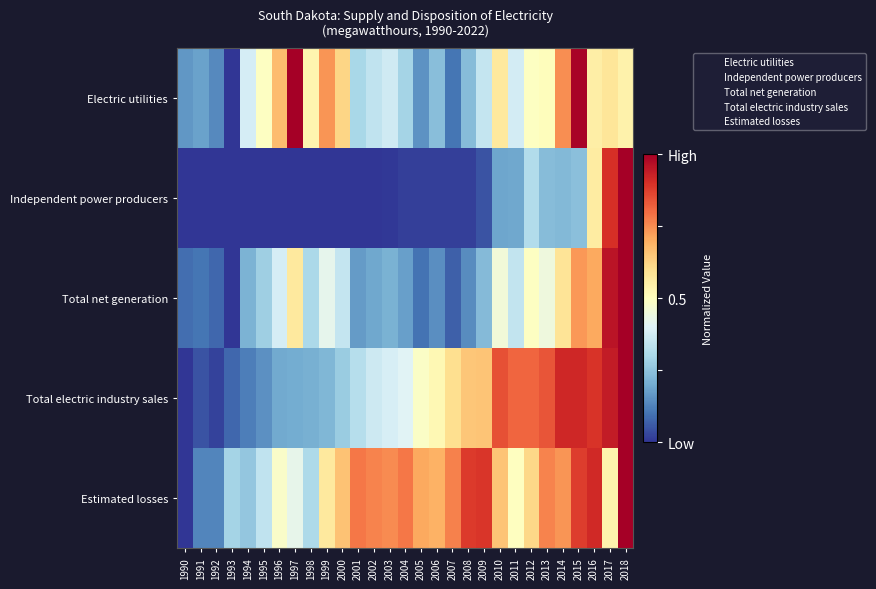

Reading right to left, extract all data points from this chart.

Electric utilities: 2018=0.5	2017=0.6	2016=0.6	2015=1.0	2014=0.7	2013=0.5	2012=0.5	2011=0.4	2010=0.6	2009=0.4	2008=0.2	2007=0.1	2006=0.2	2005=0.2	2004=0.3	2003=0.4	2002=0.3	2001=0.3	2000=0.6	1999=0.7	1998=0.5	1997=1.0	1996=0.7	1995=0.5	1994=0.4	1993=0.0	1992=0.1	1991=0.2	1990=0.2
Independent power producers: 2018=1.0	2017=0.9	2016=0.6	2015=0.2	2014=0.2	2013=0.2	2012=0.3	2011=0.2	2010=0.2	2009=0.0	2008=0.0	2007=0.0	2006=0.0	2005=0.0	2004=0.0	2003=0.0	2002=0.0	2001=0.0	2000=0.0	1999=0.0	1998=0.0	1997=0.0	1996=0.0	1995=0.0	1994=0.0	1993=0.0	1992=0.0	1991=0.0	1990=0.0
Total net generation: 2018=1.0	2017=1.0	2016=0.7	2015=0.7	2014=0.6	2013=0.4	2012=0.5	2011=0.3	2010=0.5	2009=0.2	2008=0.1	2007=0.1	2006=0.1	2005=0.1	2004=0.2	2003=0.2	2002=0.2	2001=0.2	2000=0.4	1999=0.4	1998=0.3	1997=0.6	1996=0.4	1995=0.3	1994=0.2	1993=0.0	1992=0.1	1991=0.1	1990=0.1
Total electric industry sales: 2018=1.0	2017=0.9	2016=0.9	2015=0.9	2014=0.9	2013=0.8	2012=0.8	2011=0.8	2010=0.8	2009=0.7	2008=0.7	2007=0.6	2006=0.5	2005=0.5	2004=0.4	2003=0.4	2002=0.4	2001=0.3	2000=0.3	1999=0.2	1998=0.2	1997=0.2	1996=0.2	1995=0.2	1994=0.1	1993=0.1	1992=0.0	1991=0.0	1990=0.0
Estimated losses: 2018=1.0	2017=0.5	2016=0.9	2015=0.9	2014=0.7	2013=0.8	2012=0.6	2011=0.5	2010=0.7	2009=0.9	2008=0.9	2007=0.8	2006=0.7	2005=0.7	2004=0.8	2003=0.8	2002=0.8	2001=0.8	2000=0.7	1999=0.6	1998=0.3	1997=0.4	1996=0.5	1995=0.3	1994=0.3	1993=0.3	1992=0.1	1991=0.1	1990=0.0